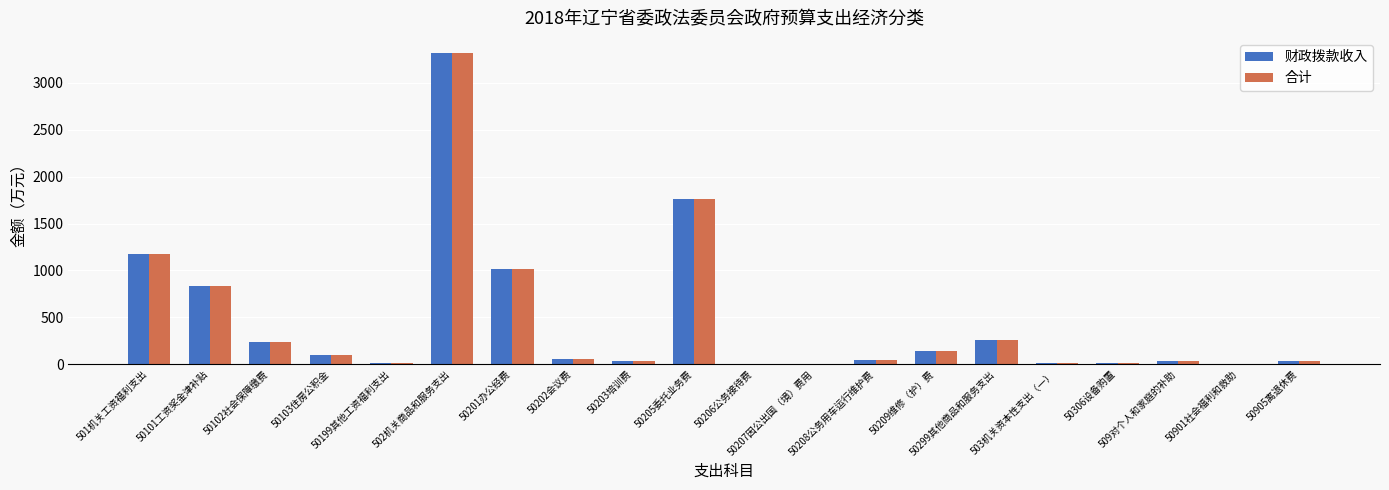

How many data points does each series have?

20